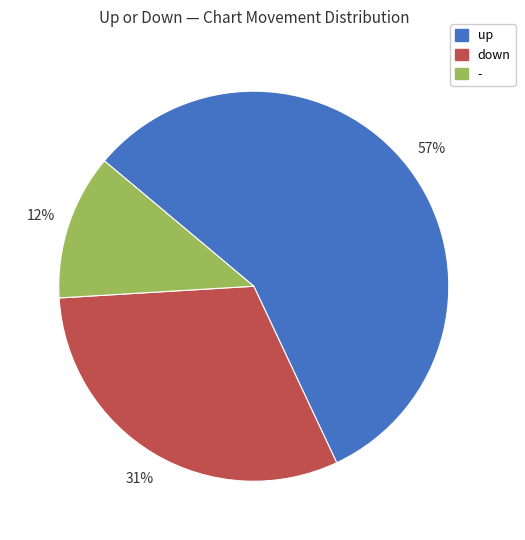

True or false: up accounts for 52% of the total.

False